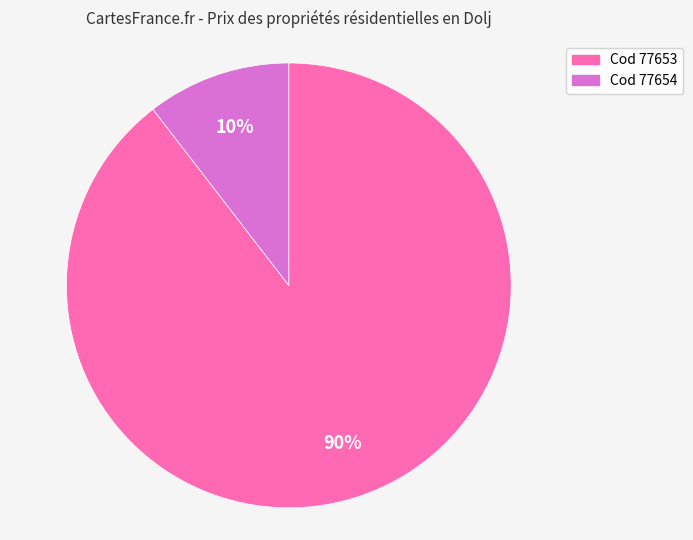

Which category accounts for the majority?

Cod 77653